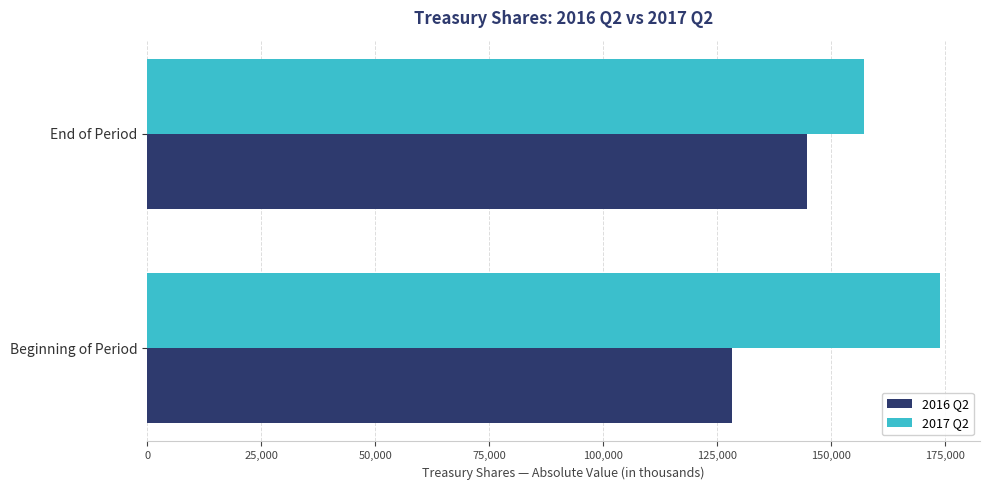

What is the difference between the maximum and minimum values in the 2016 Q2 series?

16256